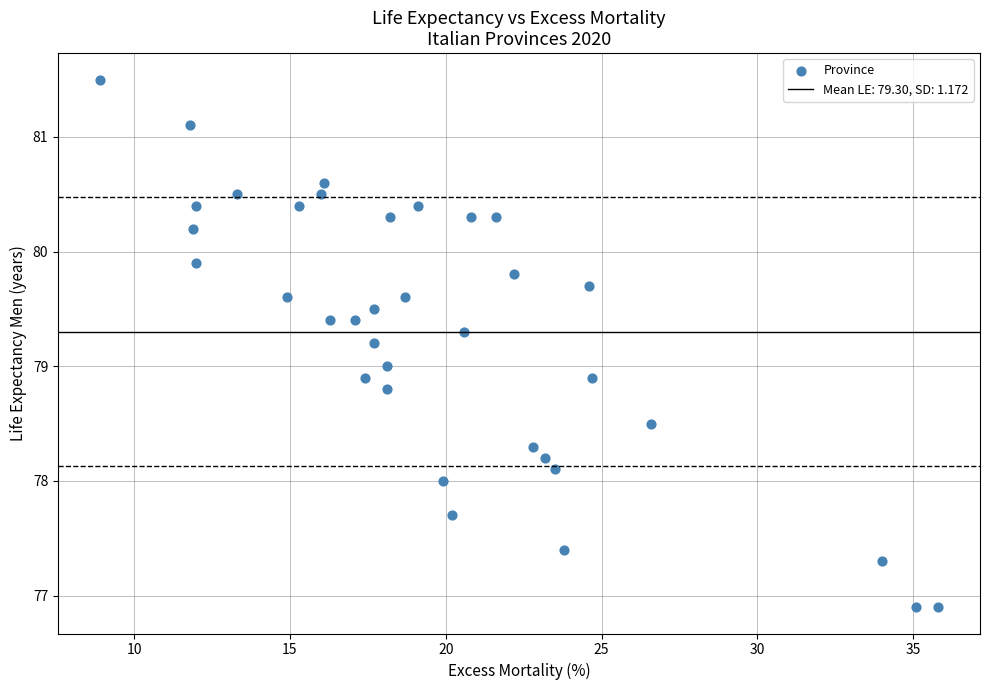

What is the range of X values (max minus min)?

26.9